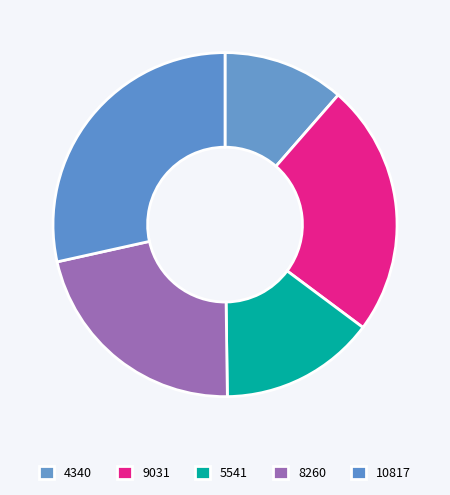

How many segments does this pie chart have?

5